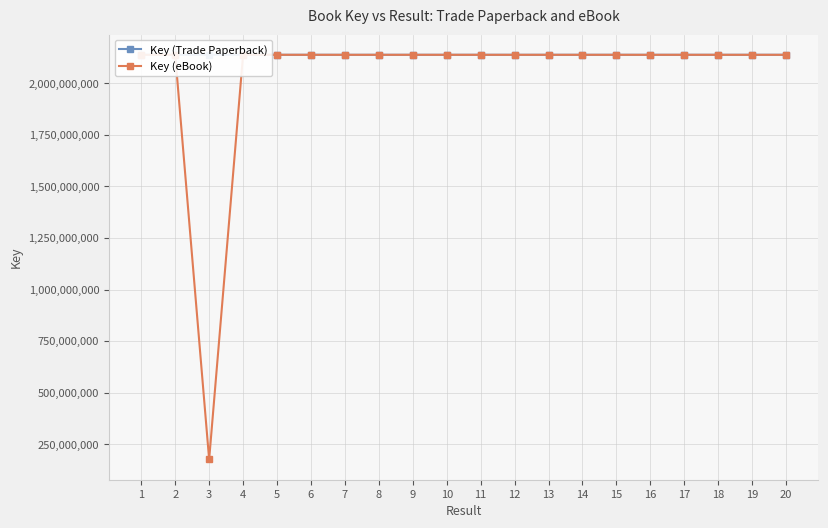

Does the chart have visible grid lines?

Yes